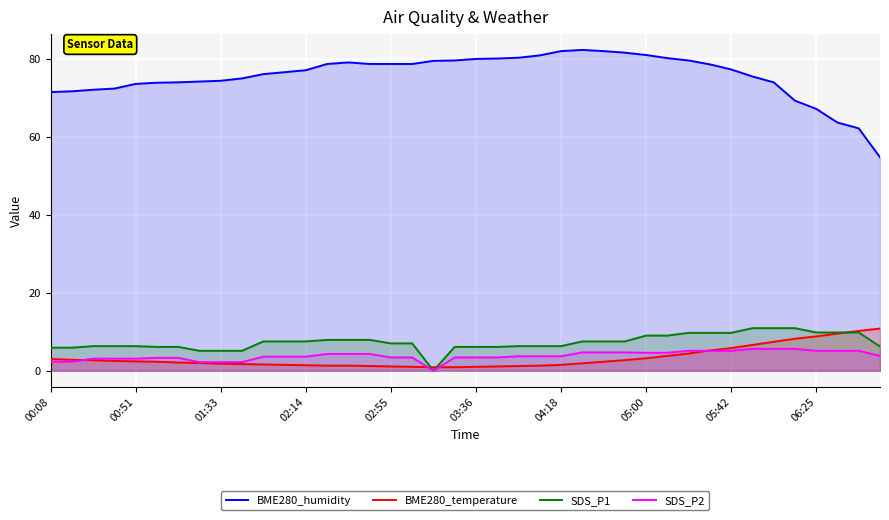

Which series has the largest range (max minus min)?

BME280_humidity